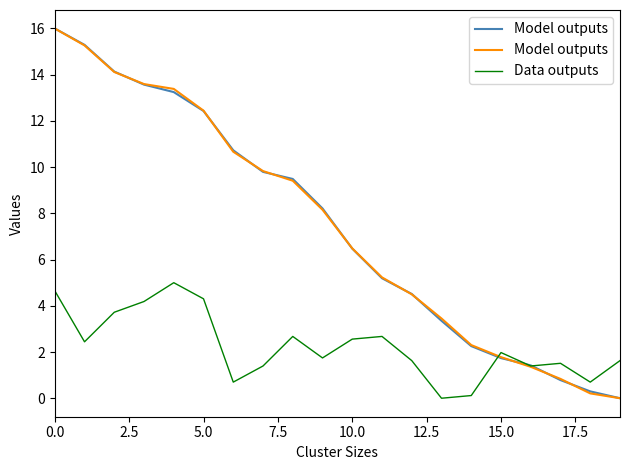

Rank the series by their maximum value, from highest to lowest.

Model outputs, Data outputs